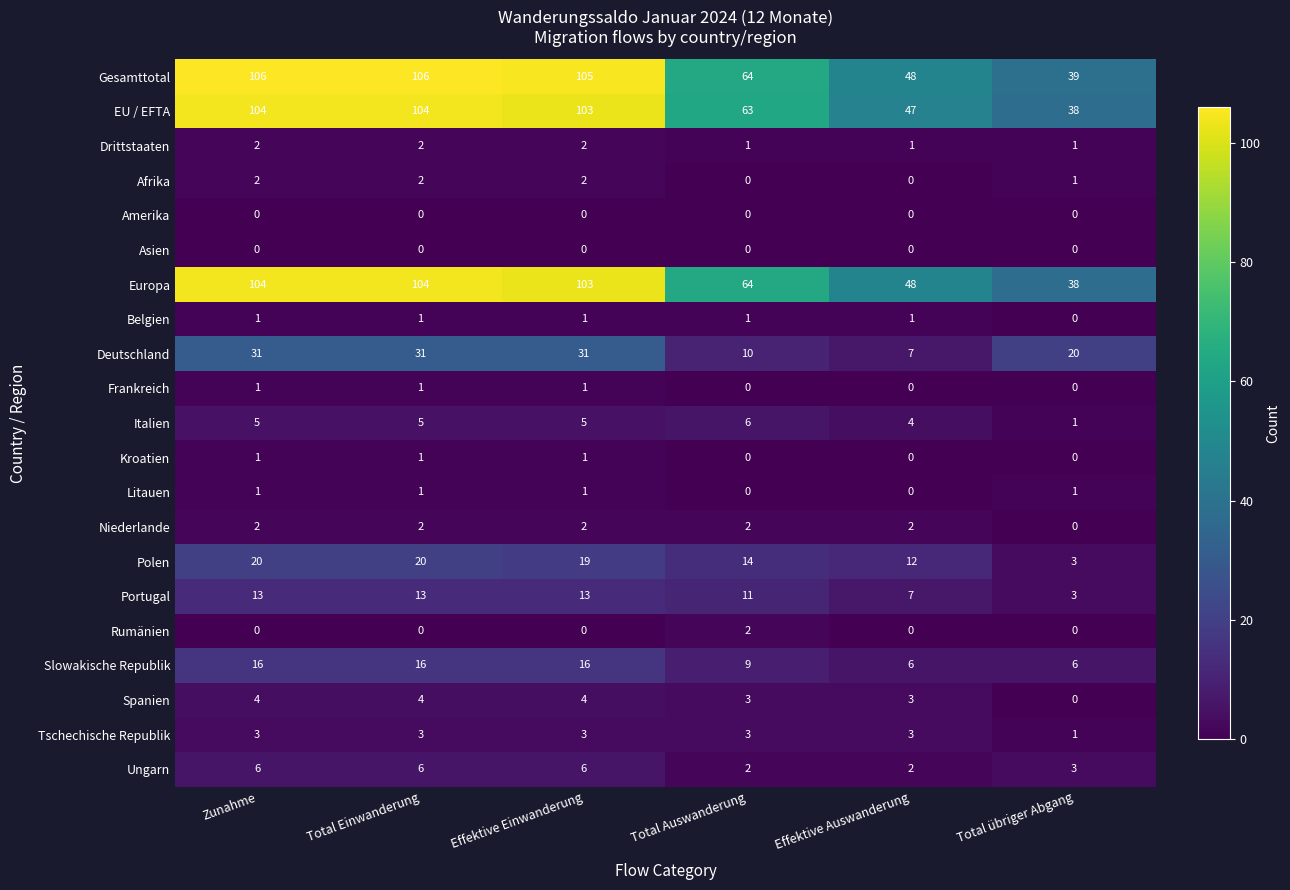

What is the maximum value shown in the chart?

106